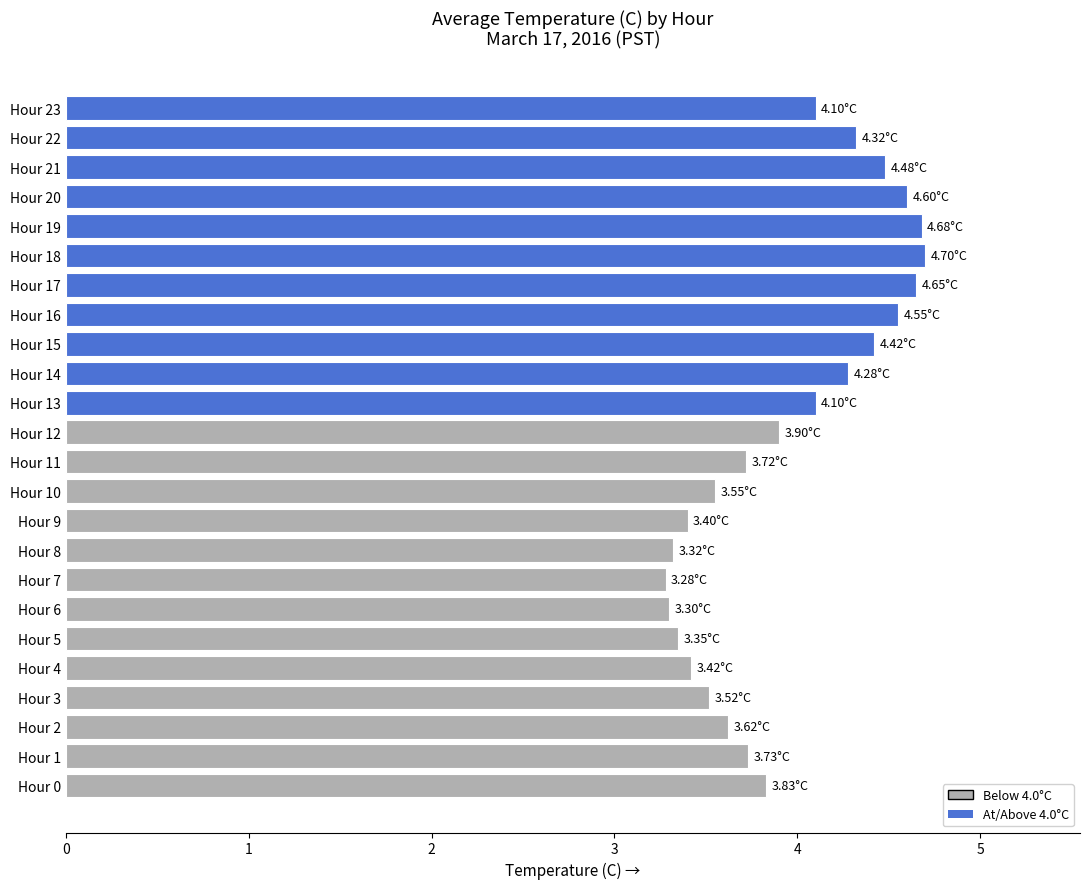

How many categories are shown in the chart?

24